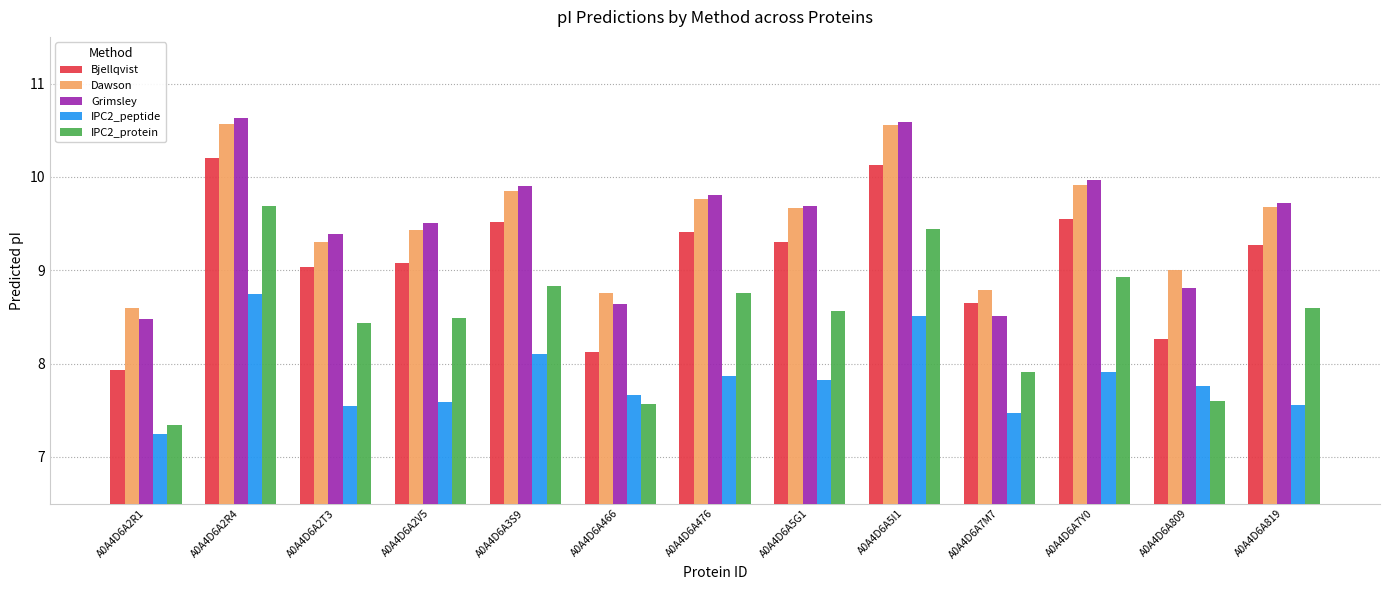

How many values in the Grimsley series exceed 9?

9